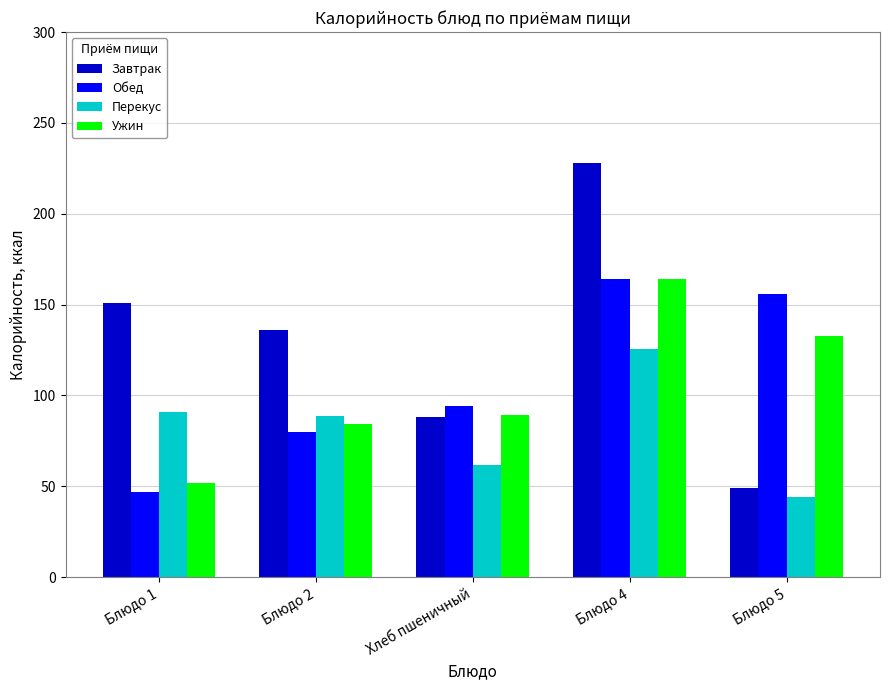

What is the sum of the Обед values at Хлеб пшеничный and Блюдо 1?

141.0